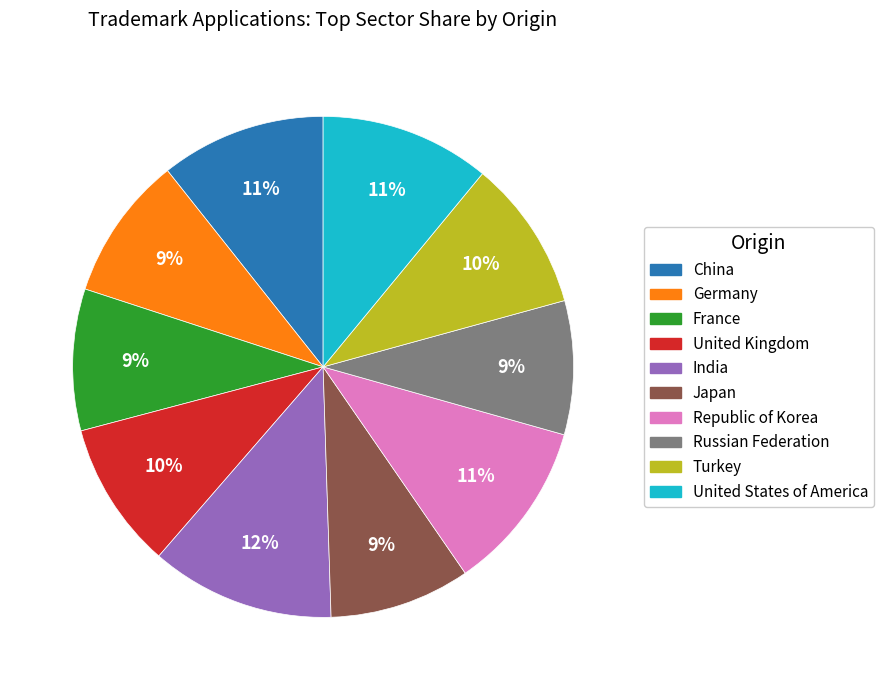

Which category has the biggest portion of the pie?

India